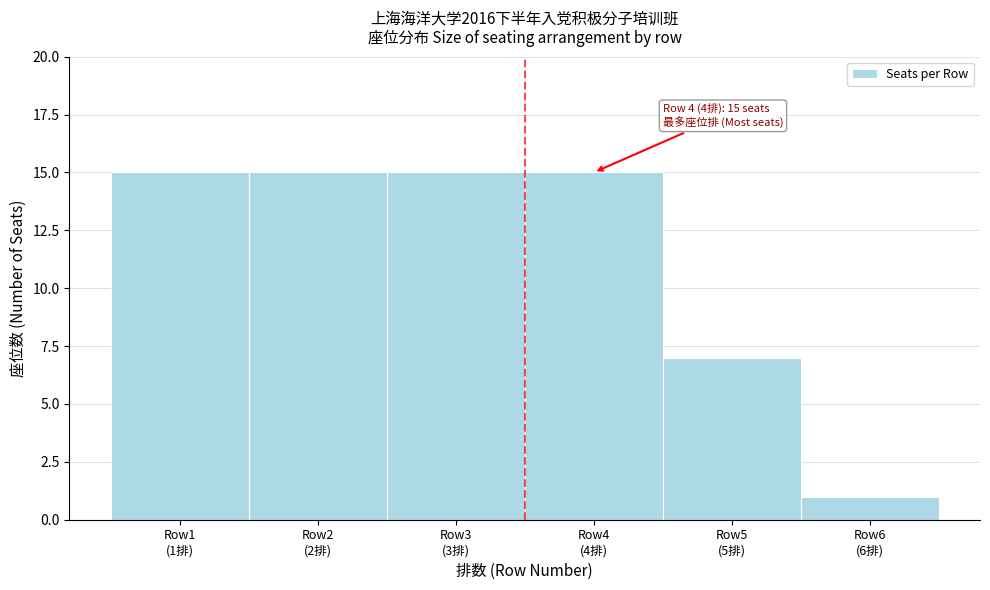

Reading right to left, extract all data points from this chart.

1	7	15	15	15	15